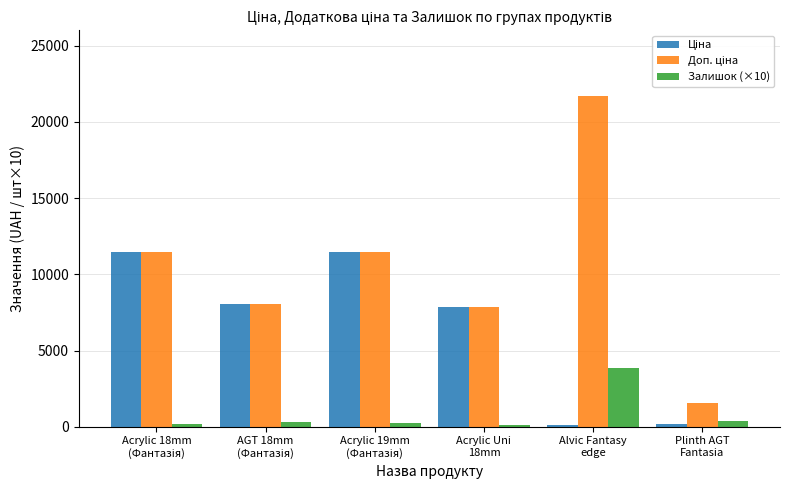

What is the highest value of the Залишок (×10) series?

3870.0